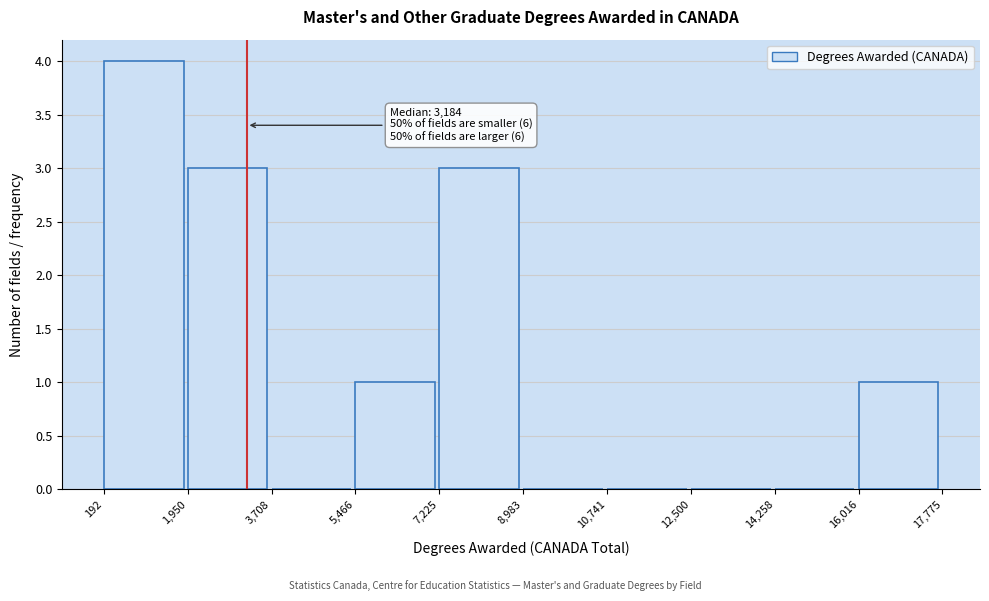

Which range on the x-axis has the tallest bar?

192 to 1,950